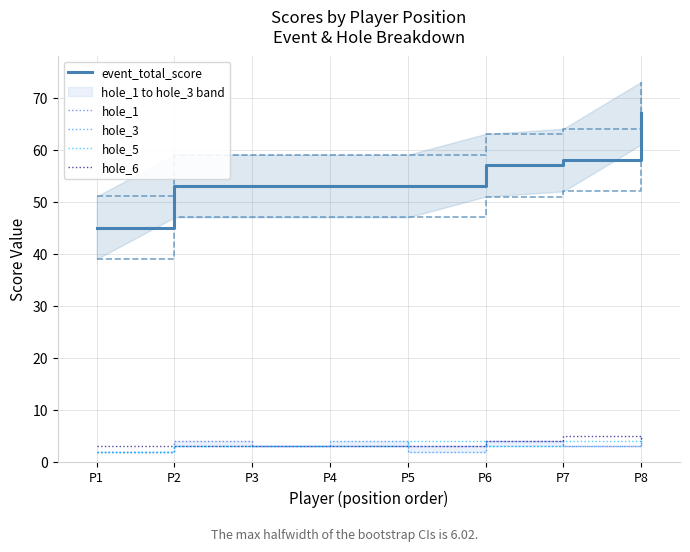

Reading left to right, what are all the values shown in this chart?

event_total_score: P1=45	P2=53	P3=53	P4=53	P5=53	P6=57	P7=58	P8=67
hole_1: P1=2	P2=4	P3=3	P4=3	P5=3	P6=4	P7=3	P8=5
hole_3: P1=2	P2=3	P3=3	P4=4	P5=2	P6=3	P7=3	P8=4
hole_5: P1=2	P2=3	P3=3	P4=3	P5=4	P6=3	P7=4	P8=4
hole_6: P1=3	P2=3	P3=3	P4=3	P5=3	P6=4	P7=5	P8=4